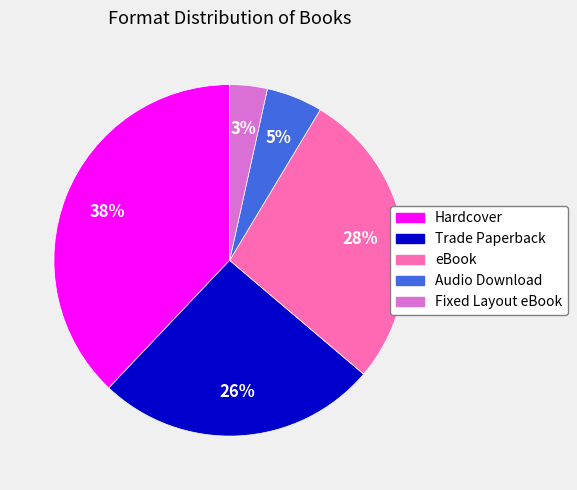

Combined, do eBook and Fixed Layout eBook account for over 50%?

No